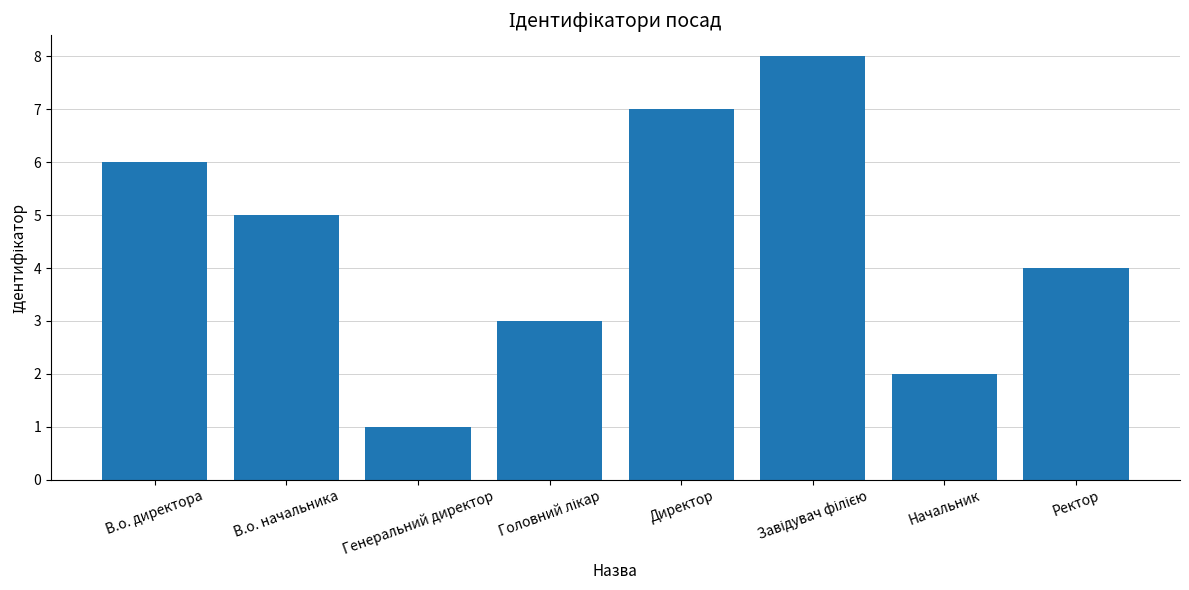

Count the values in the range 3 to 7.

5